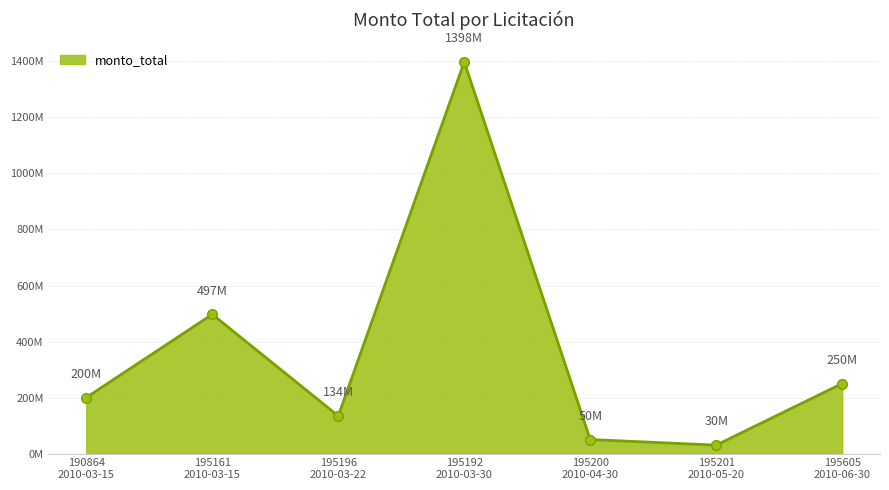

What is the label of the 7th point from the left?

195605
2010-06-30